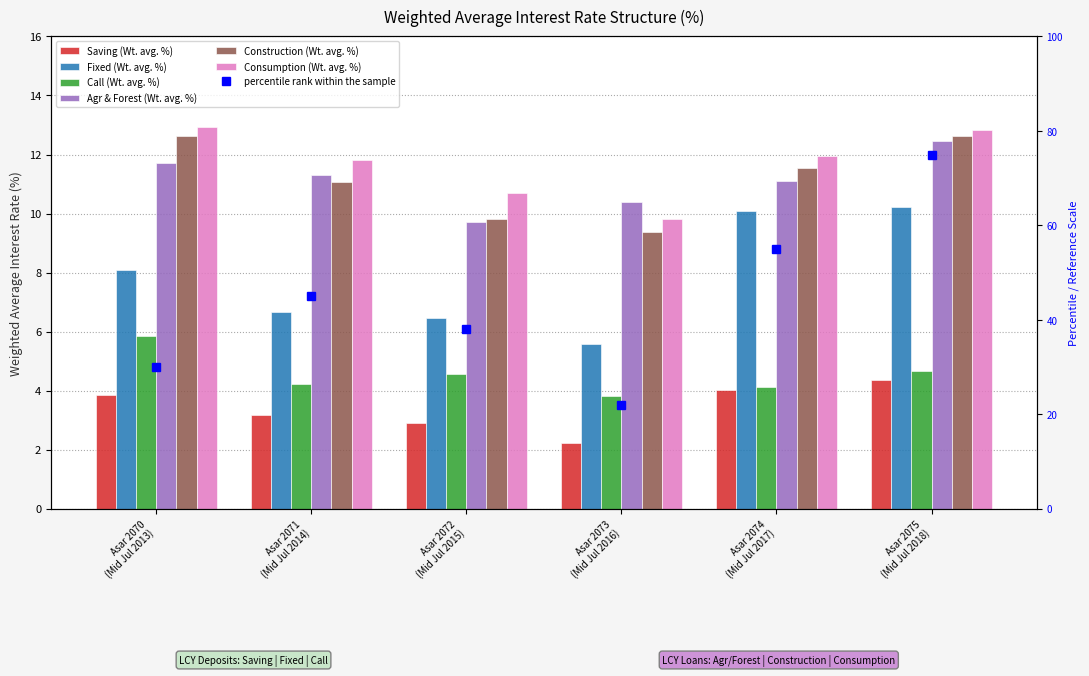

At Asar 2071
(Mid Jul 2014), list the series in order from smallest to largest.

Saving (Wt. avg. %), Call (Wt. avg. %), Fixed (Wt. avg. %), Construction (Wt. avg. %), Agr & Forest (Wt. avg. %), Consumption (Wt. avg. %)